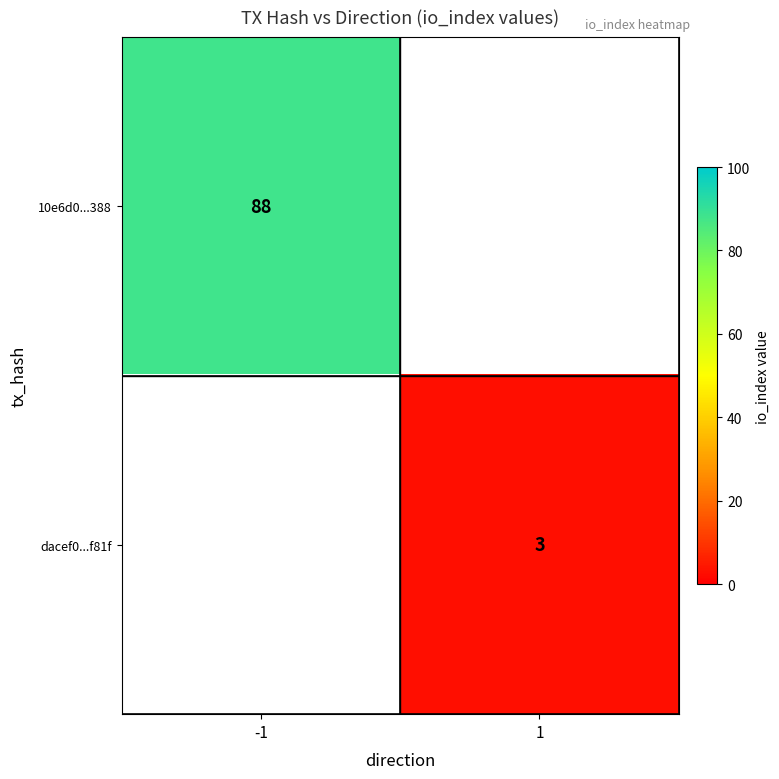

True or false: dacef0...f81f has a value of 5 at 1.

False